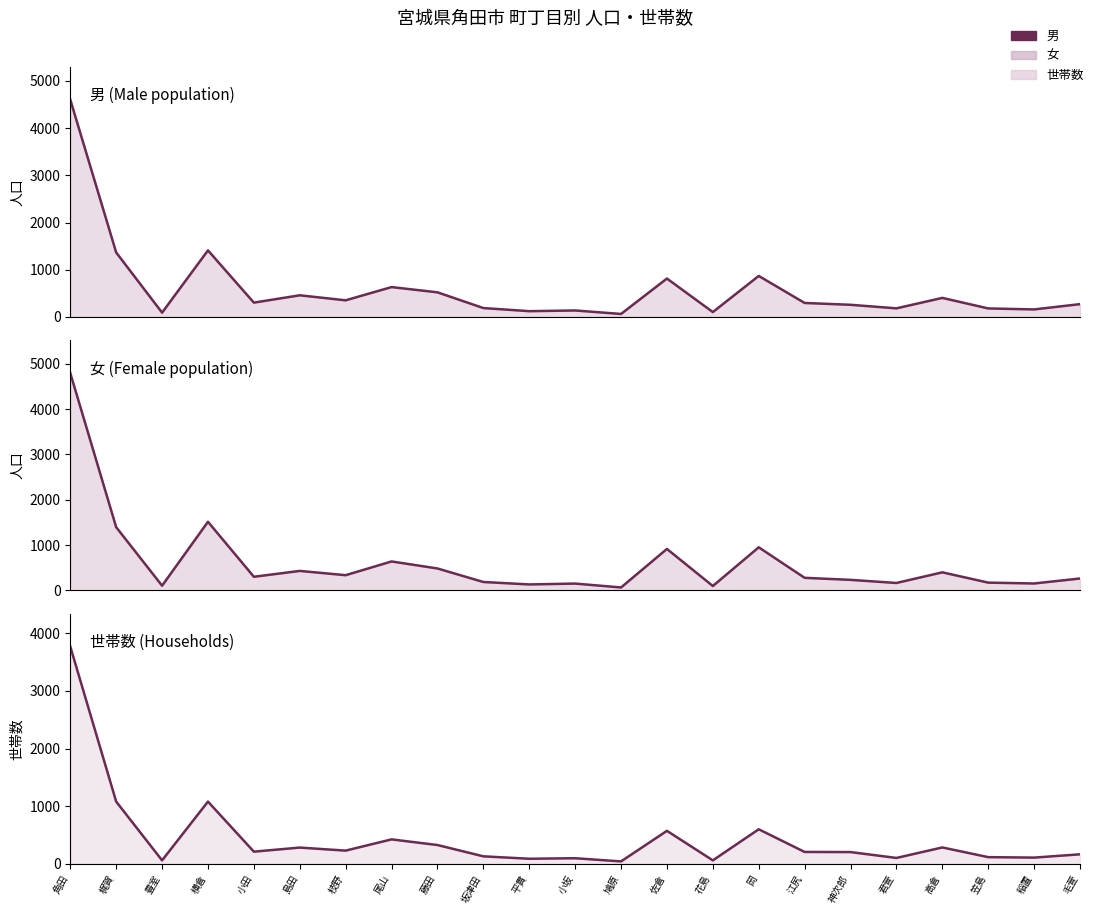

Rank the categories by 男_line value from highest to lowest.

角田, 横倉, 梶賀, 岡, 佐倉, 尾山, 藤田, 島田, 高倉, 枝野, 小田, 江尻, 毛萱, 神次郎, 坂津田, 君萱, 笠島, 稲置, 小坂, 平貫, 花島, 豊室, 鳩原